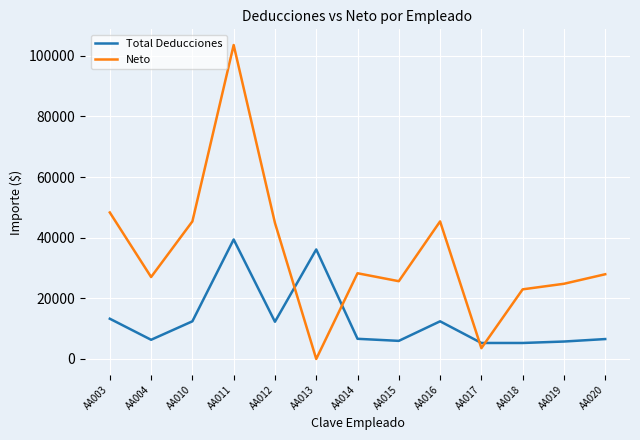

Which series has the widest spread of values?

Neto